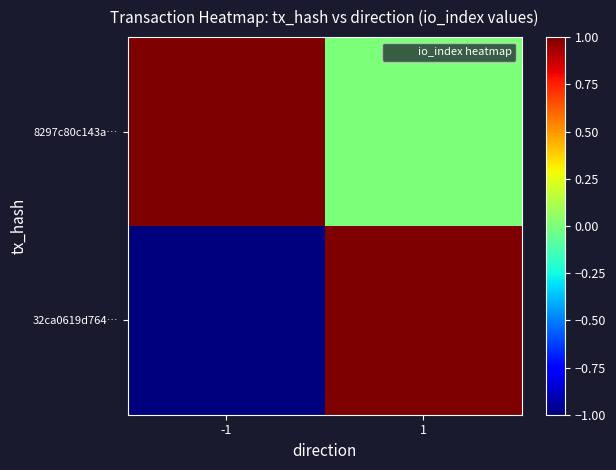

List the series in order of their overall mean, highest first.

8297c80c143a…, 32ca0619d764…